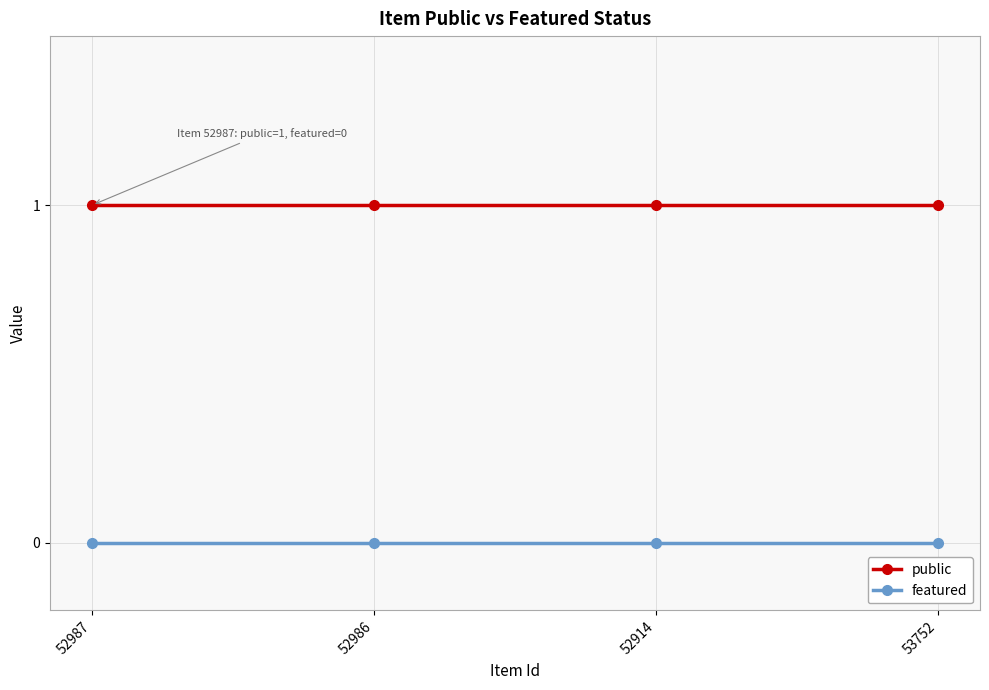

How many data points does each series have?

4